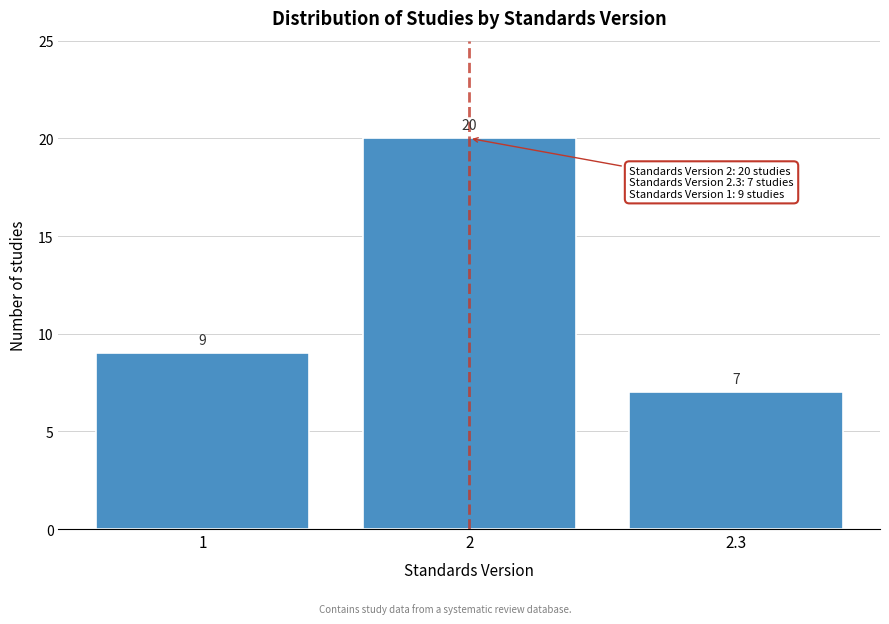

Reading left to right, what are all the values shown in this chart?

1=9	2=20	2.3=7